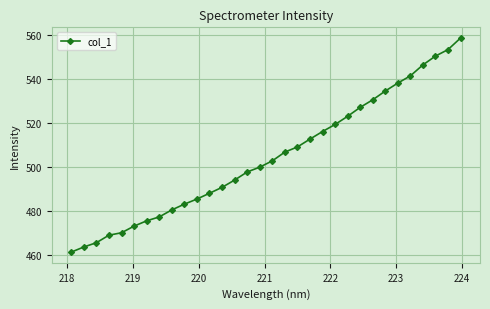

How many categories are shown in the chart?

32